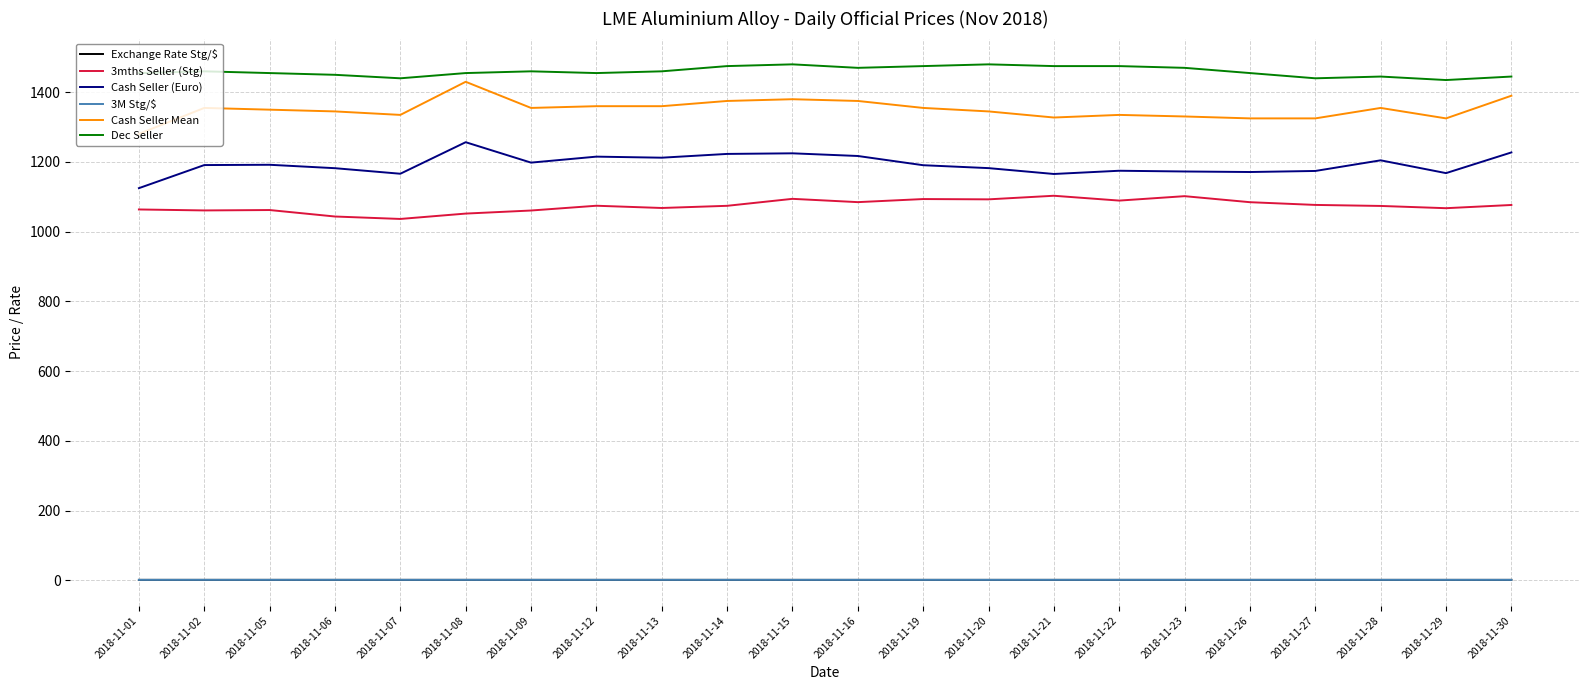

What is the greatest value displayed?

1480.0